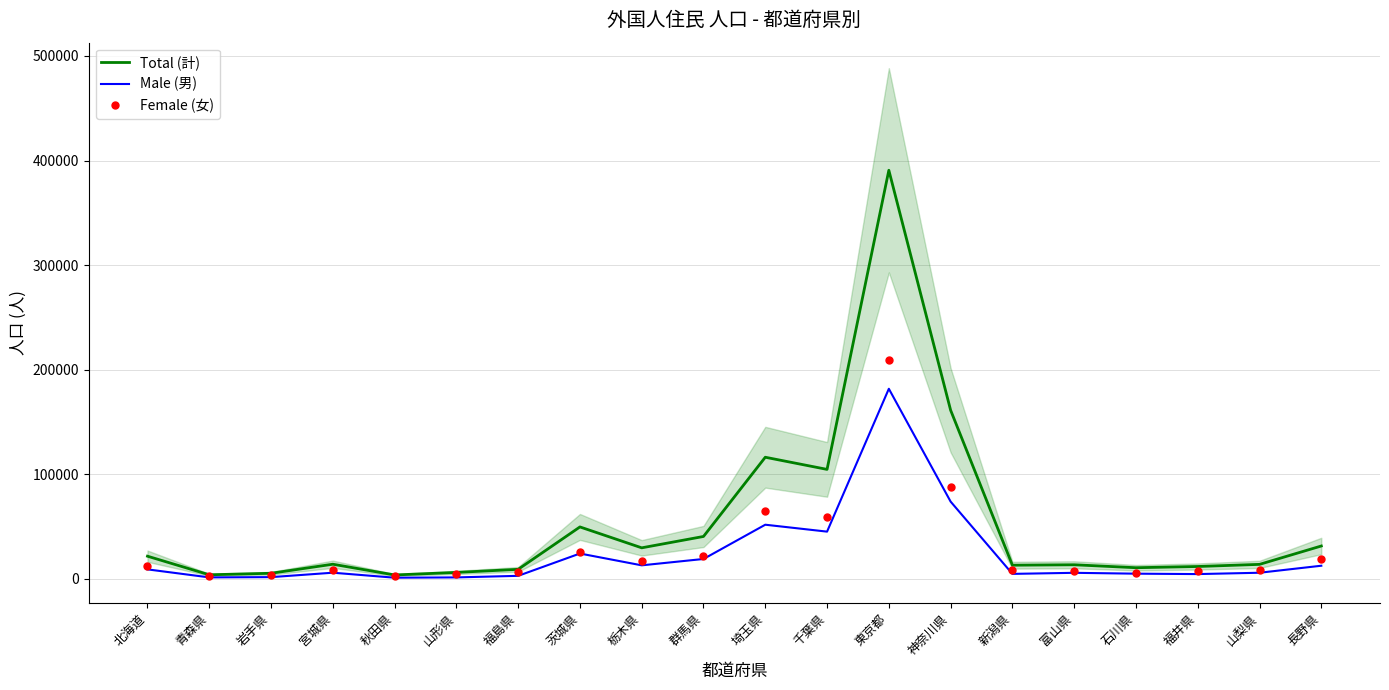

True or false: Total (計) and Male (男) intersect in this chart.

False